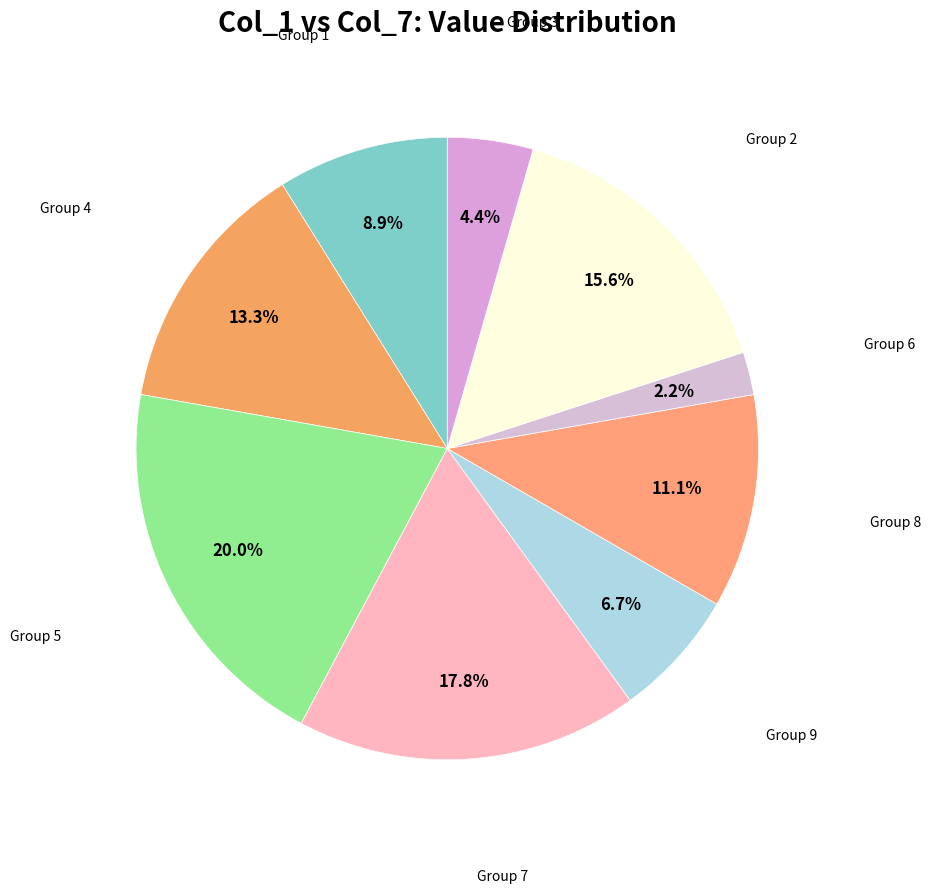

Which slice is the smallest?

6